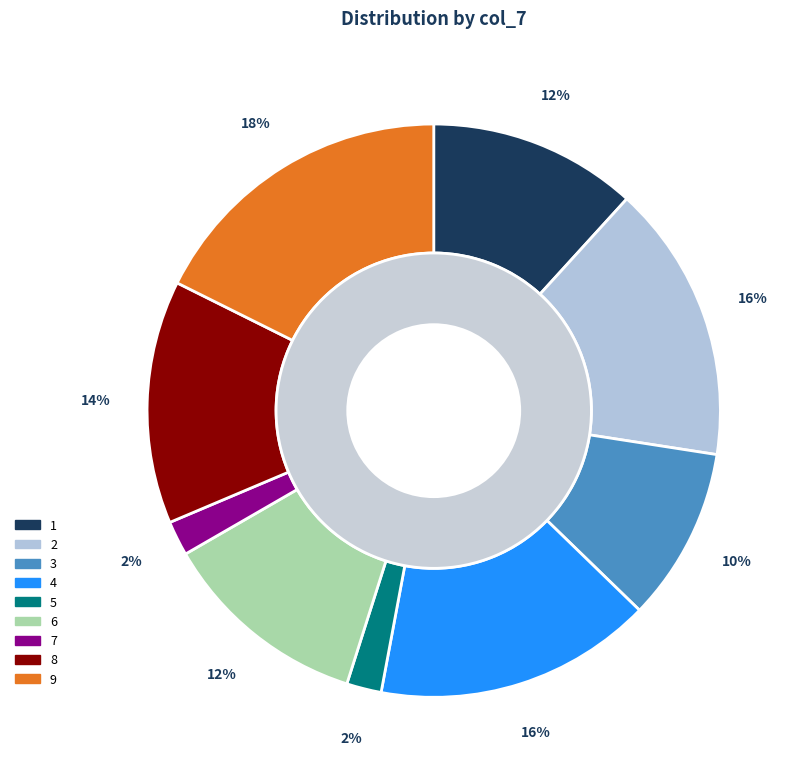

What is the largest slice in the pie chart?

9